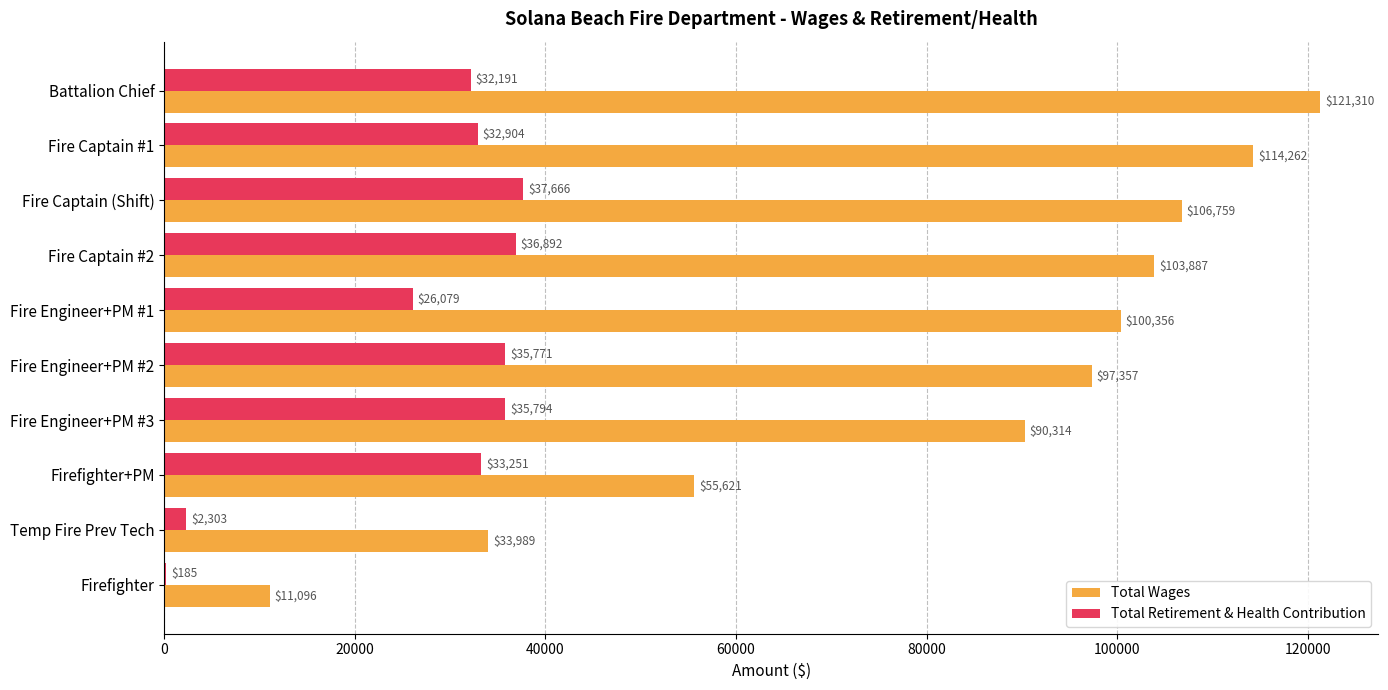

Is the value of Total Retirement & Health Contribution at Fire Engineer+PM #2 greater than the value of Total Wages at Fire Captain (Shift)?

No